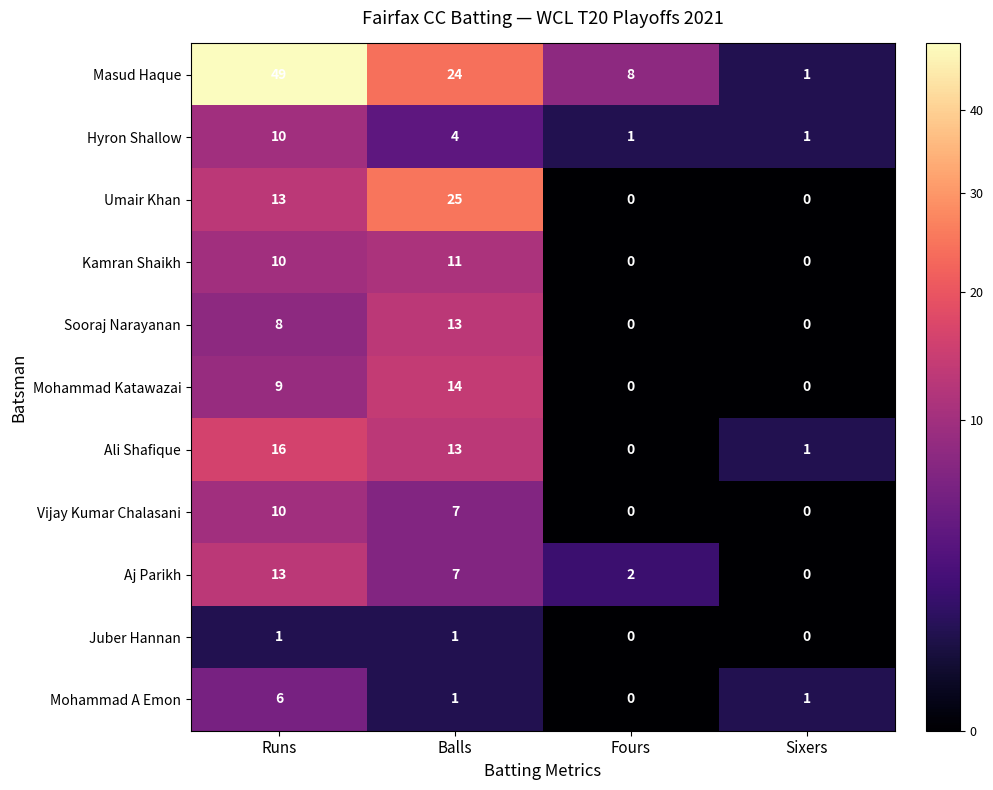

Where is Vijay Kumar Chalasani nearest to the value 5?

Balls